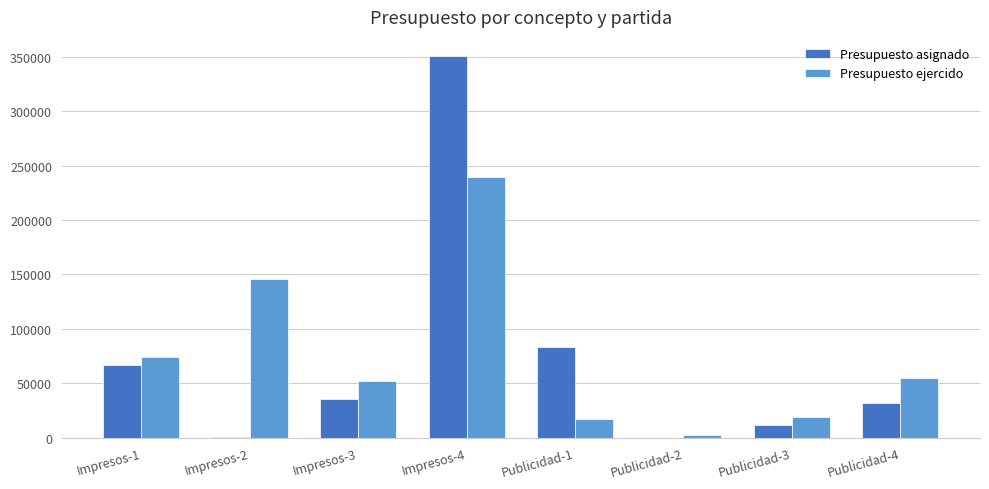

What is the total value across all series at Impresos-4?

590474.6